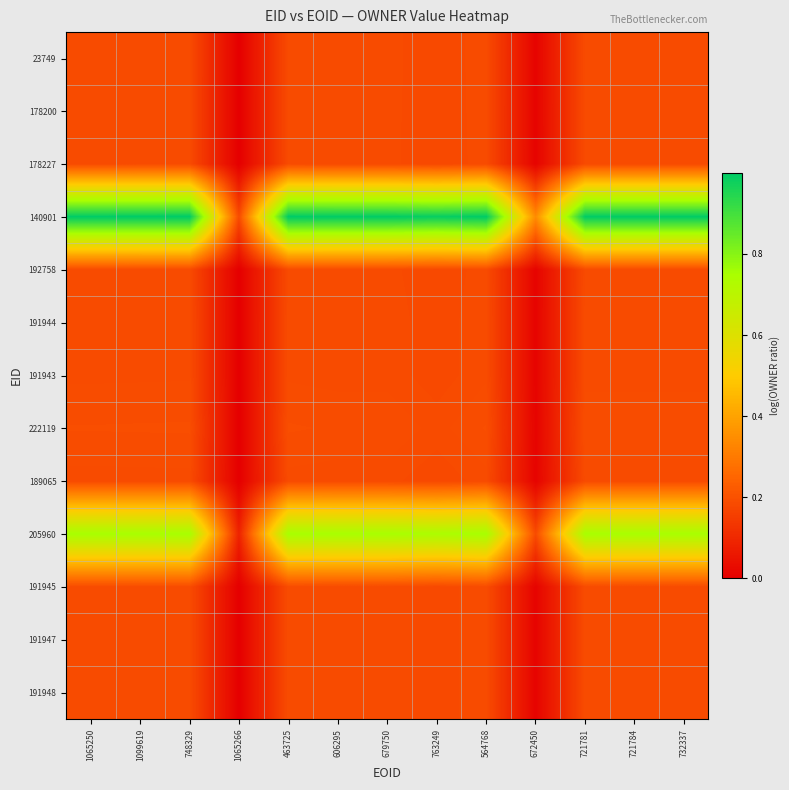

At which category is the sum across all series the highest?

748329